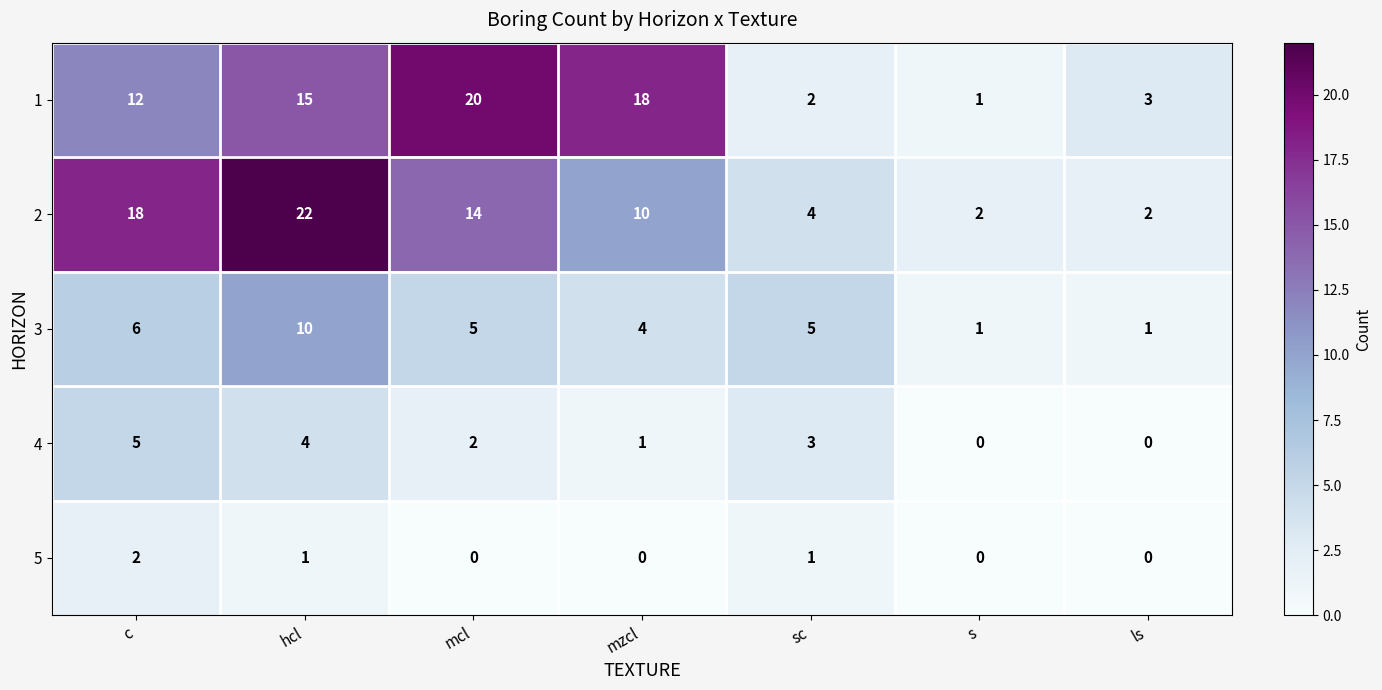

The value of 5 at mzcl is 0. True or false?

True